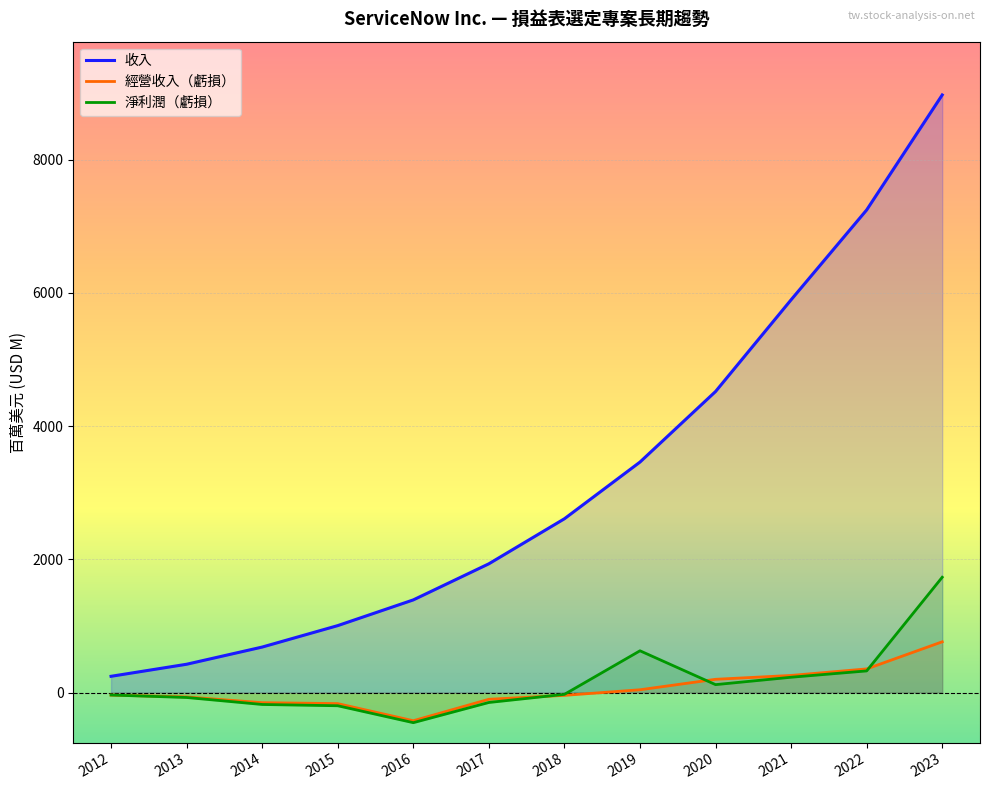

Which series ends up on top after the final intersection of 經營收入（虧損） and 淨利潤（虧損）?

淨利潤（虧損）